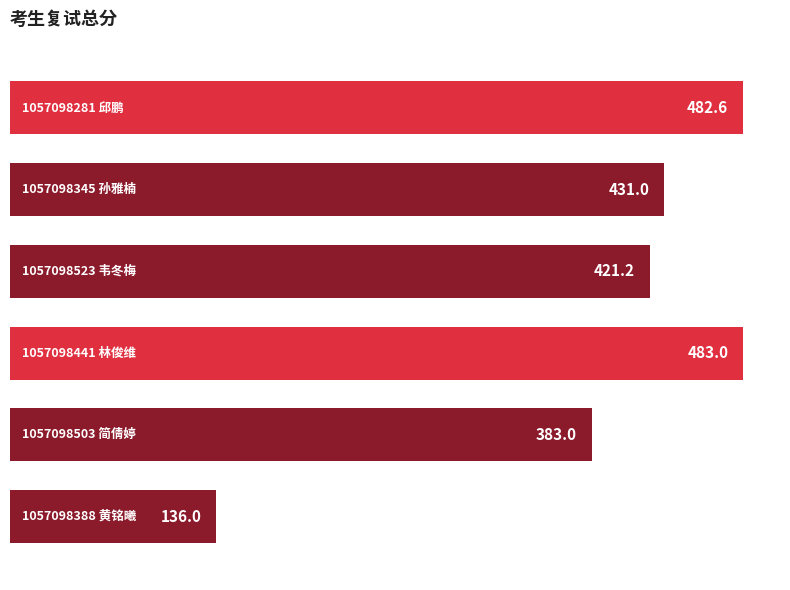

What is the average value?

389.5